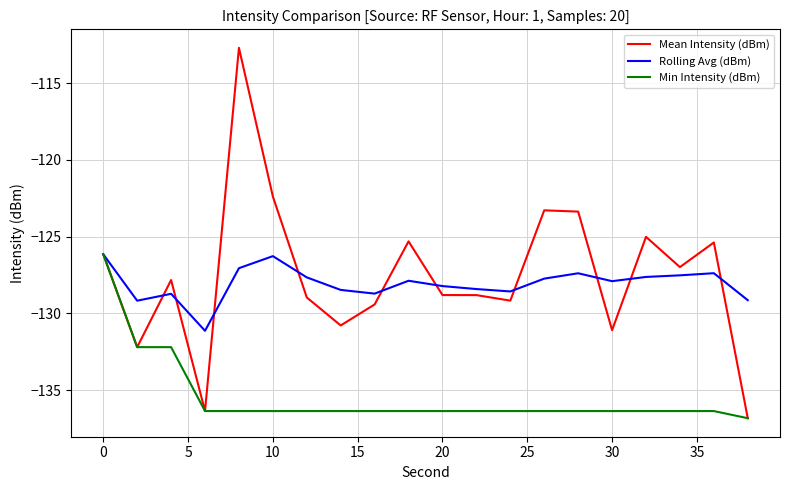

Which series has the largest range (max minus min)?

Mean Intensity (dBm)